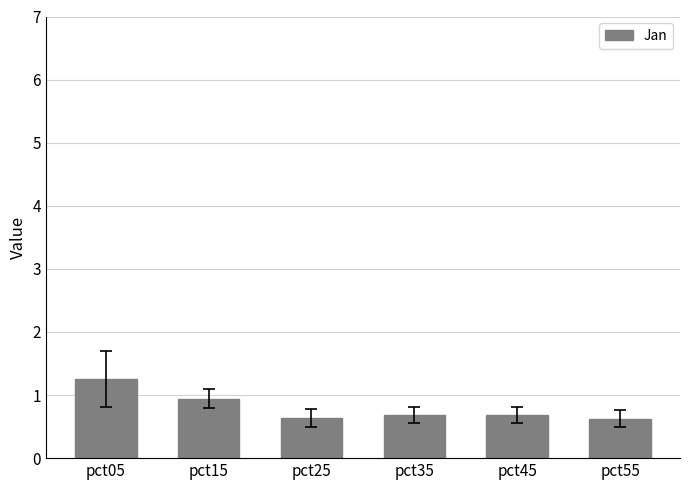

Reading left to right, transcribe all the data shown in this chart.

pct05=1.3	pct15=0.9	pct25=0.6	pct35=0.7	pct45=0.7	pct55=0.6